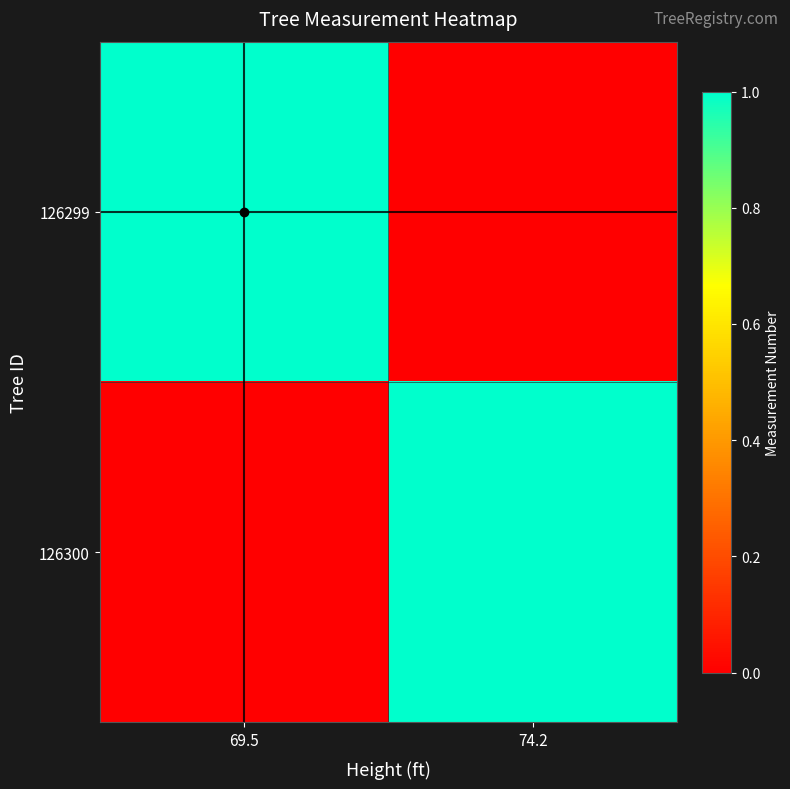

Rank the series at 69.5 from highest to lowest value.

126299, 126300